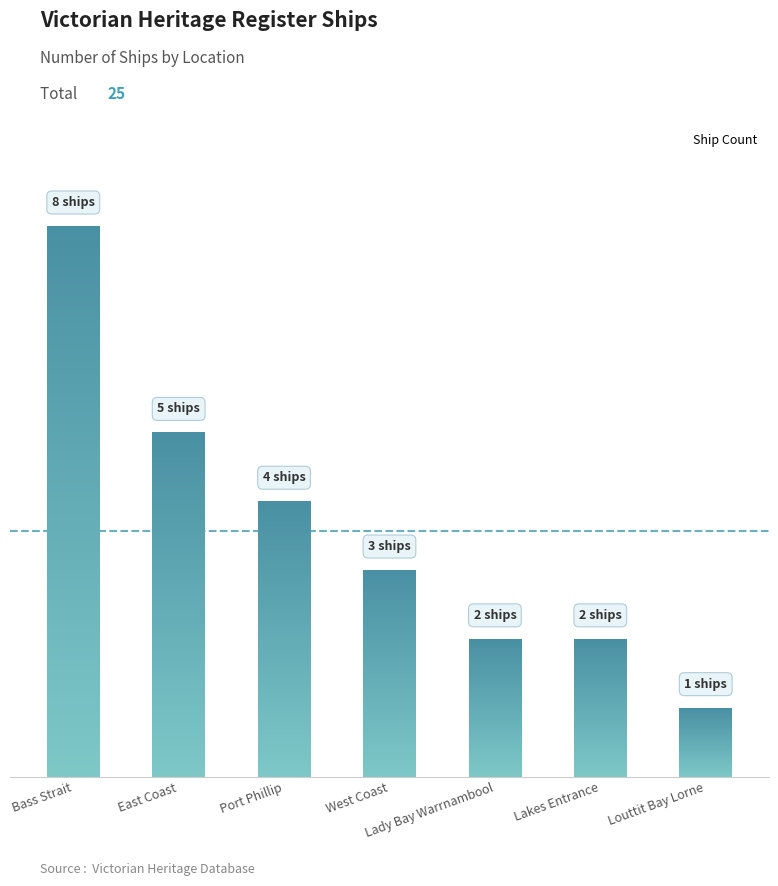

Approximately how many times larger is the value at East Coast compared to Lady Bay Warrnambool?

2.5